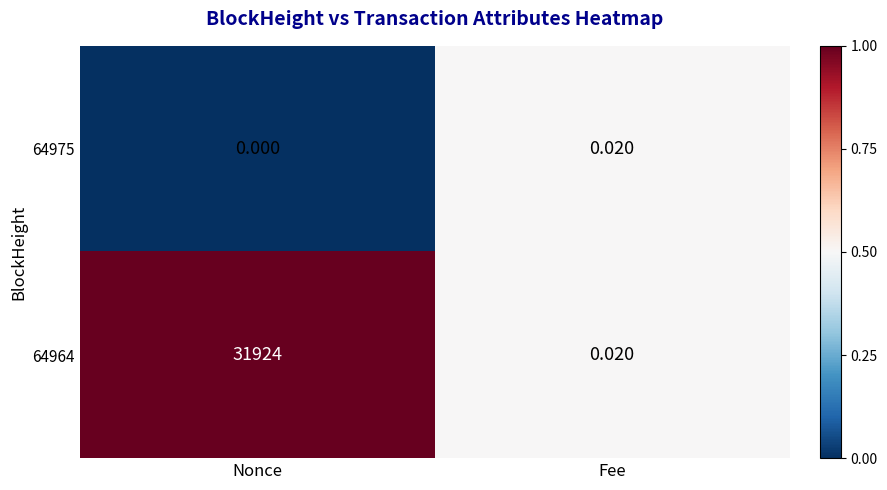

At which label is 64975 closest to 0?

Nonce